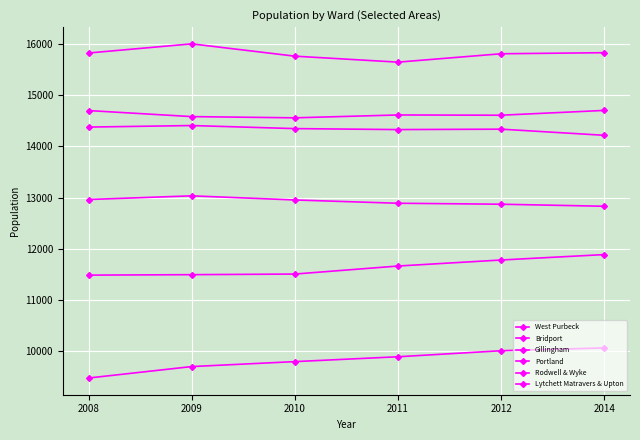

True or false: Bridport and Rodwell & Wyke intersect in this chart.

False